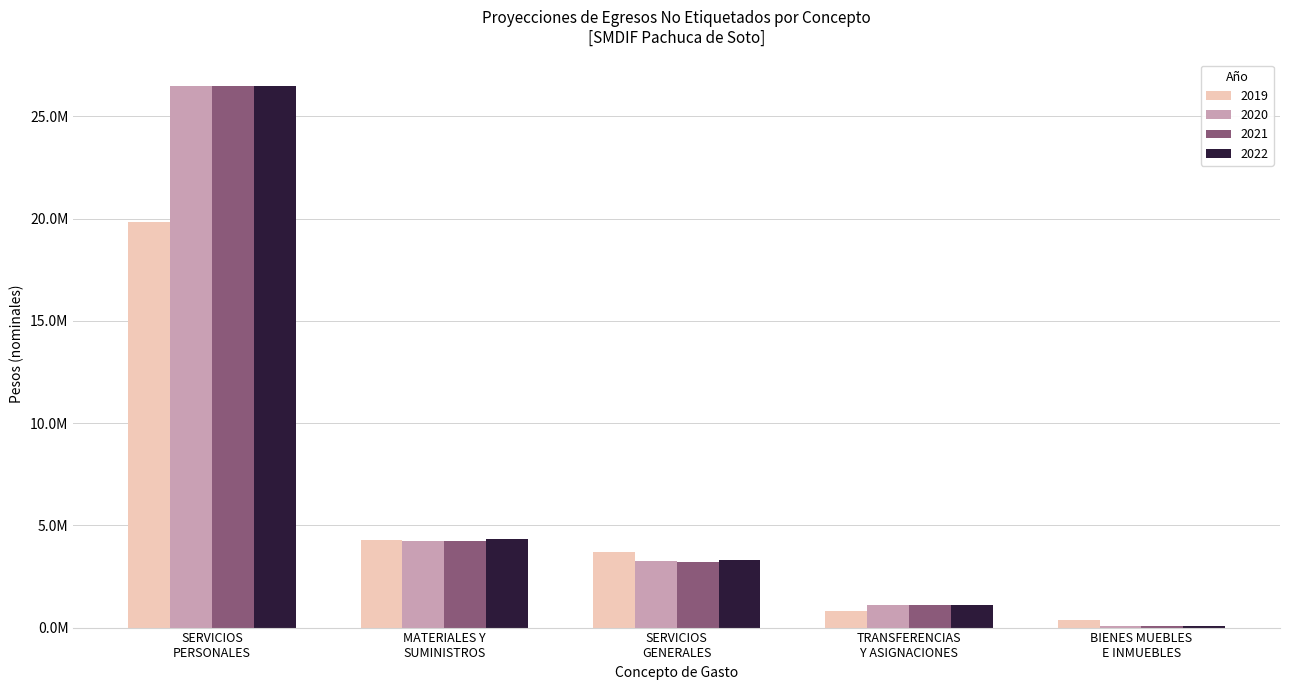

Are the bars horizontal?

No